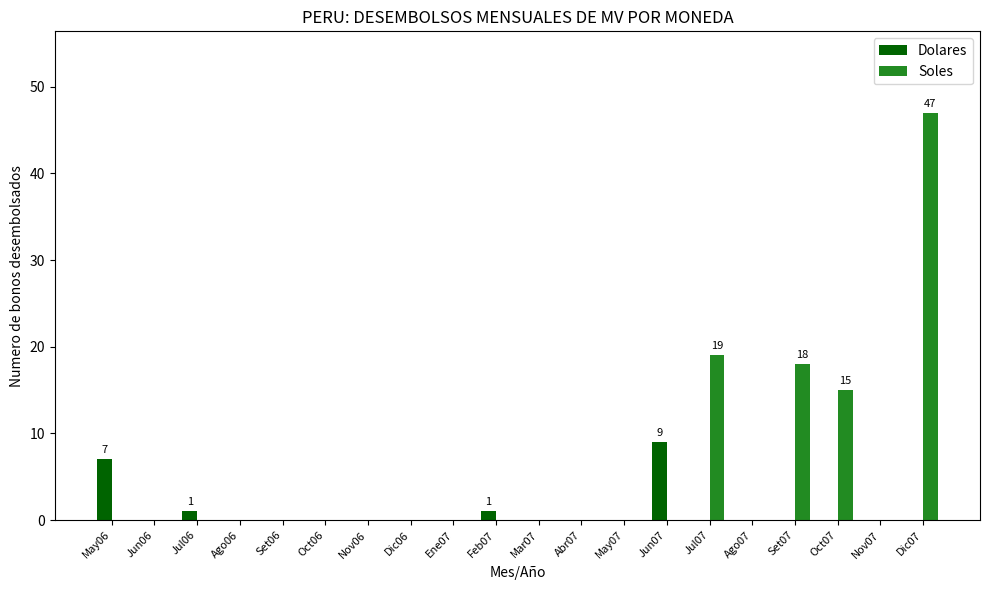

Reading right to left, what are all the values shown in this chart?

Dolares: Dic07=0	Nov07=0	Oct07=0	Set07=0	Ago07=0	Jul07=0	Jun07=9	May07=0	Abr07=0	Mar07=0	Feb07=1	Ene07=0	Dic06=0	Nov06=0	Oct06=0	Set06=0	Ago06=0	Jul06=1	Jun06=0	May06=7
Soles: Dic07=47	Nov07=0	Oct07=15	Set07=18	Ago07=0	Jul07=19	Jun07=0	May07=0	Abr07=0	Mar07=0	Feb07=0	Ene07=0	Dic06=0	Nov06=0	Oct06=0	Set06=0	Ago06=0	Jul06=0	Jun06=0	May06=0